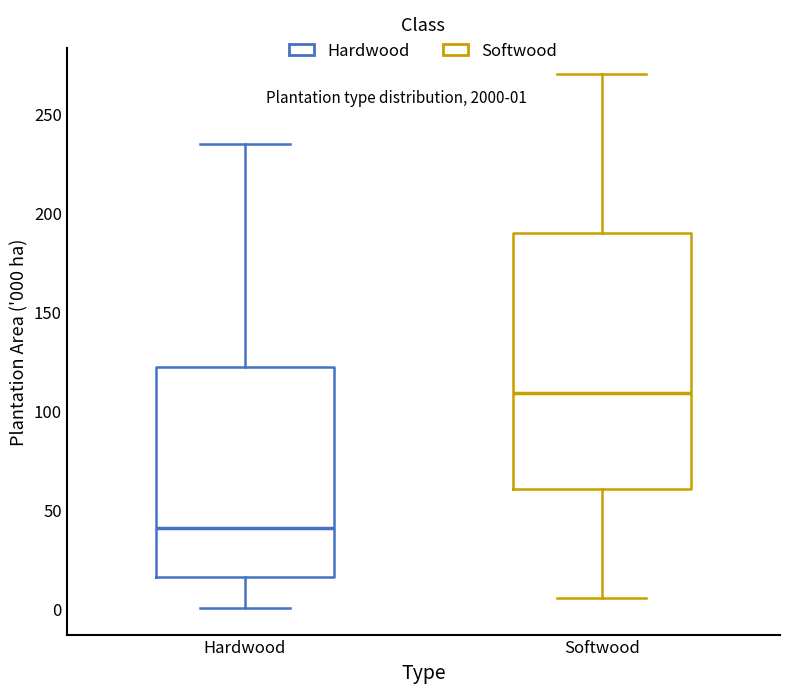

Which box is the tallest, from its lower edge to its upper edge?

Softwood